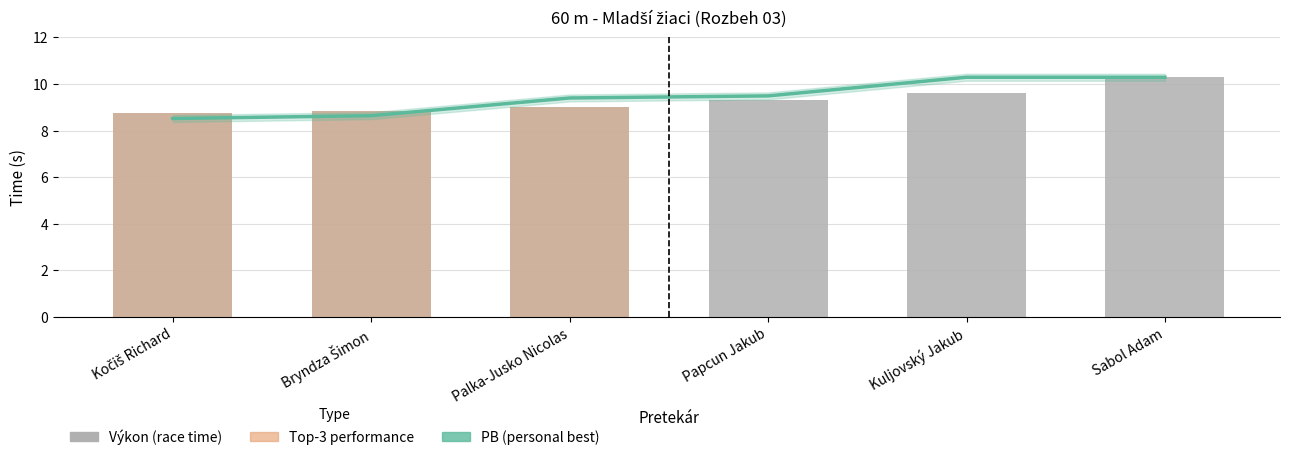

Rank the series by their average value, from lowest to highest.

Výkon, PB